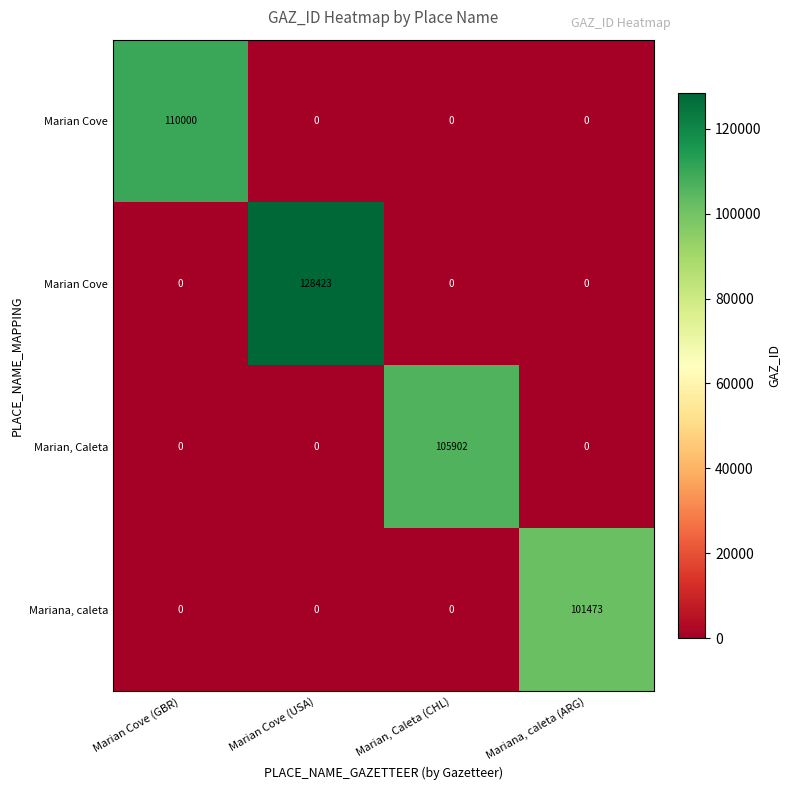

Between Marian, Caleta (CHL) and Mariana, caleta (ARG), which is larger?

Marian, Caleta (CHL)